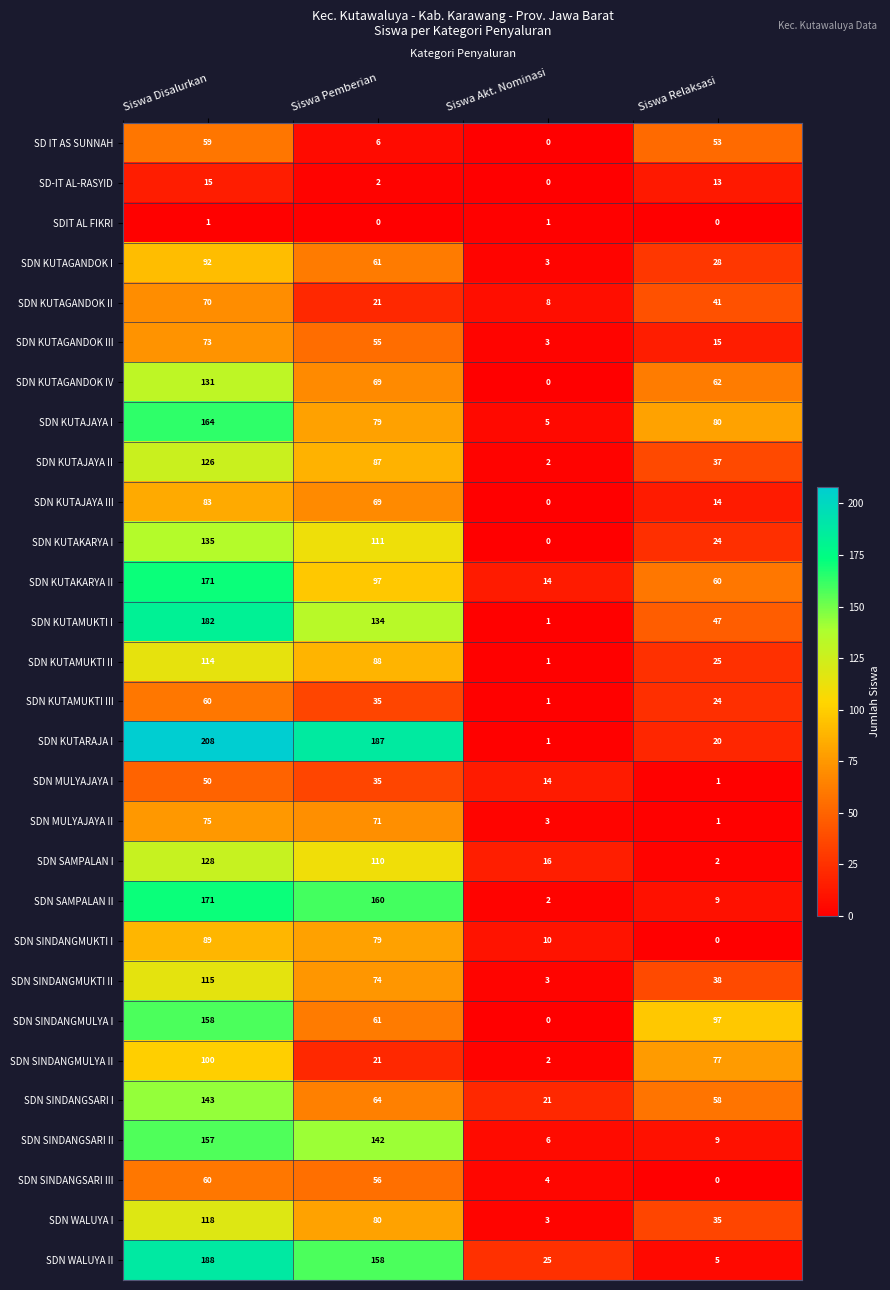

What is the sum of the SDN KUTARAJA I values at Siswa Akt. Nominasi and Siswa Disalurkan?

209